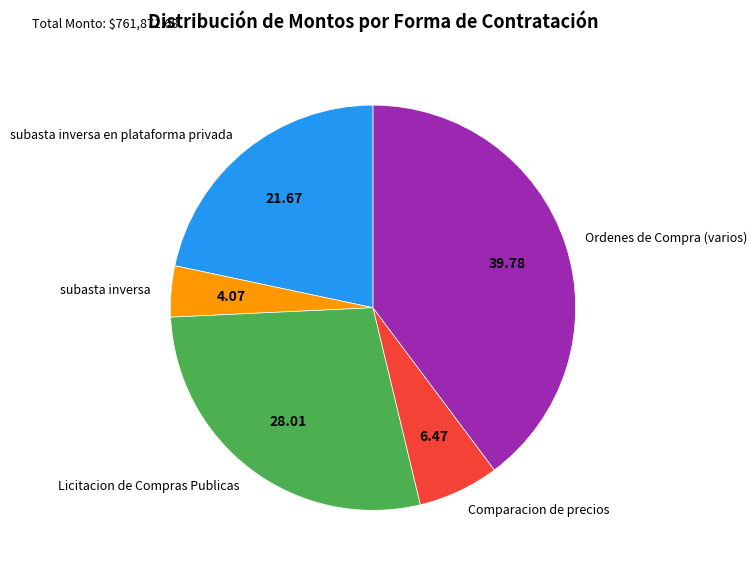

Which has a higher value, Comparacion de precios or subasta inversa?

Comparacion de precios